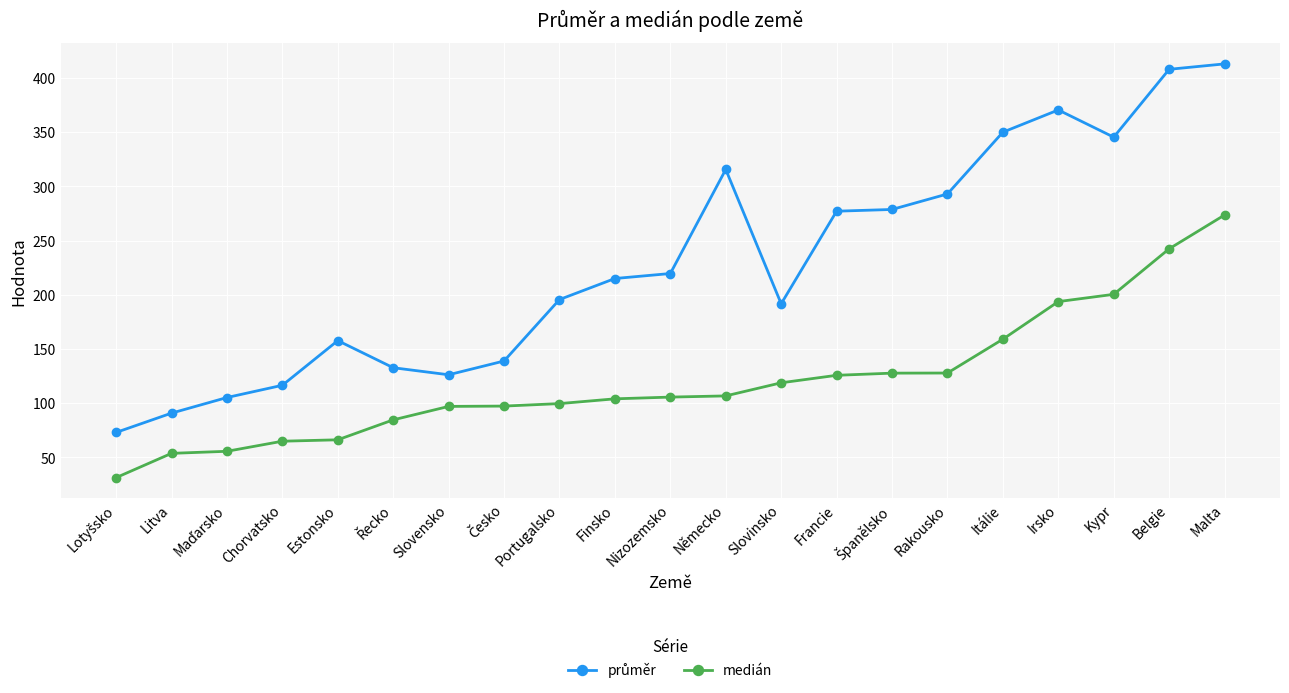

What is the average value of the medián series?

120.7